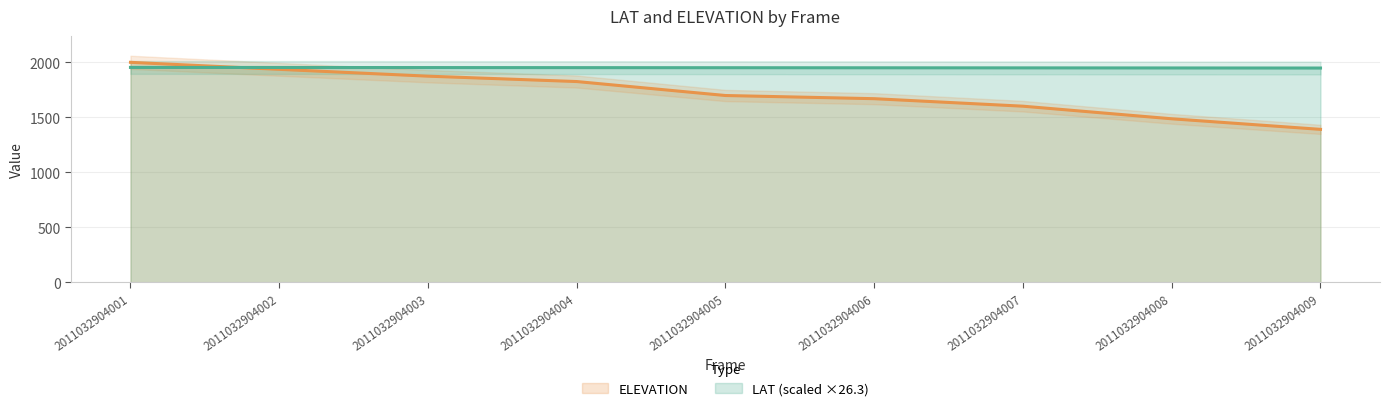

What are all the series names shown in the legend?

LAT, ELEVATION